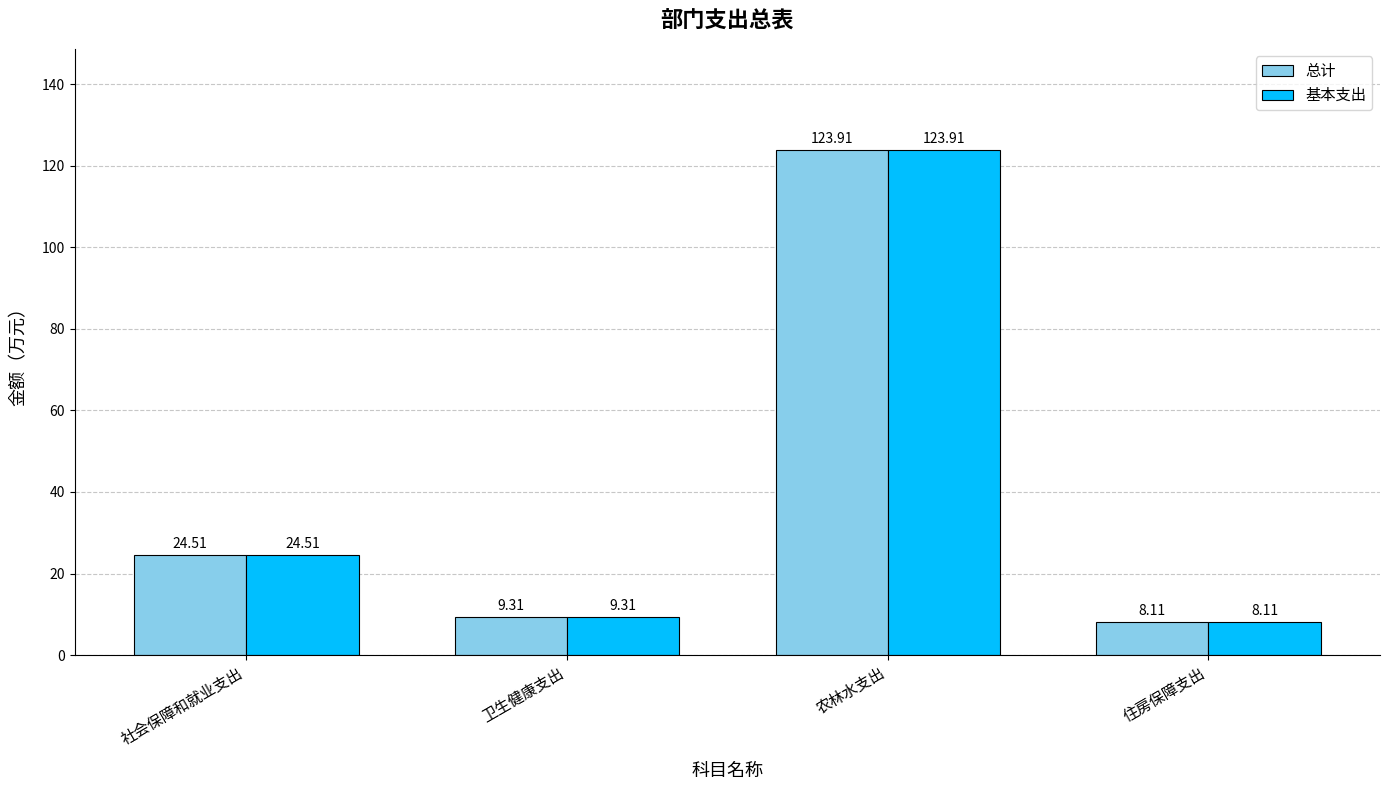

List the labels in order of 基本支出 value, largest first.

农林水支出, 社会保障和就业支出, 卫生健康支出, 住房保障支出